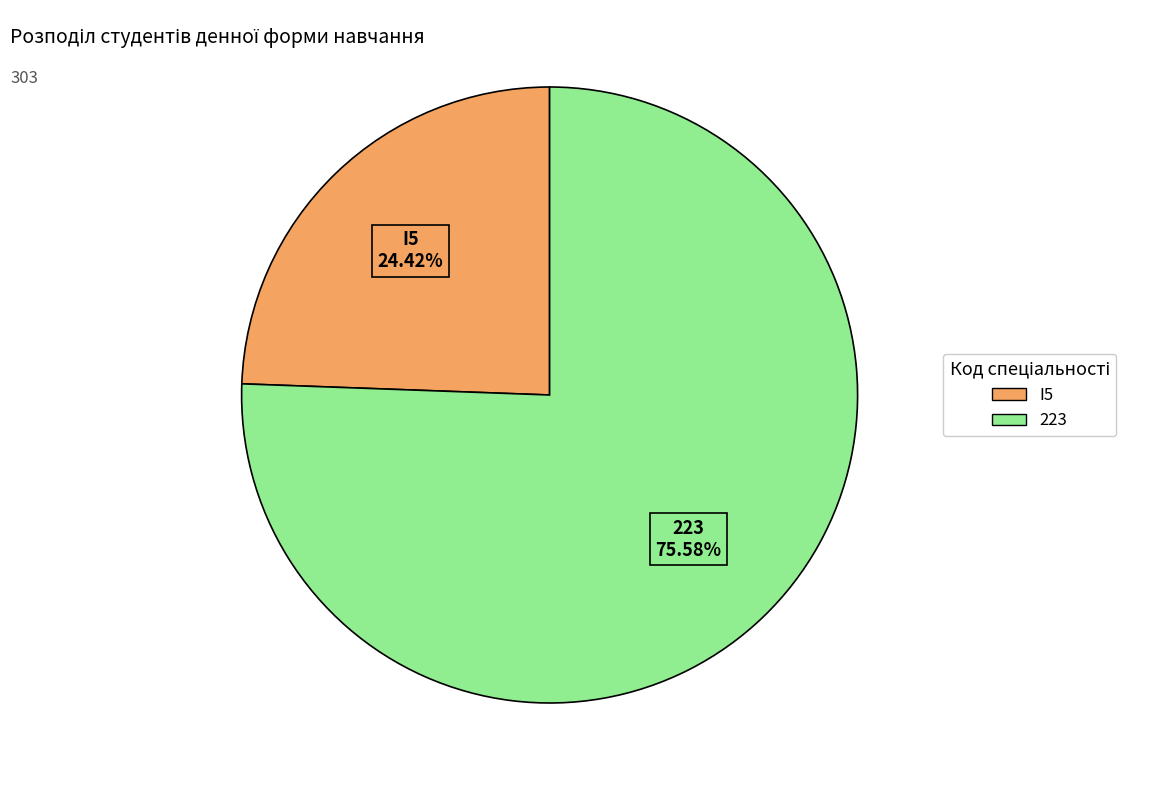

To the nearest percent, what is the difference between the largest and smallest slice percentages?

51%